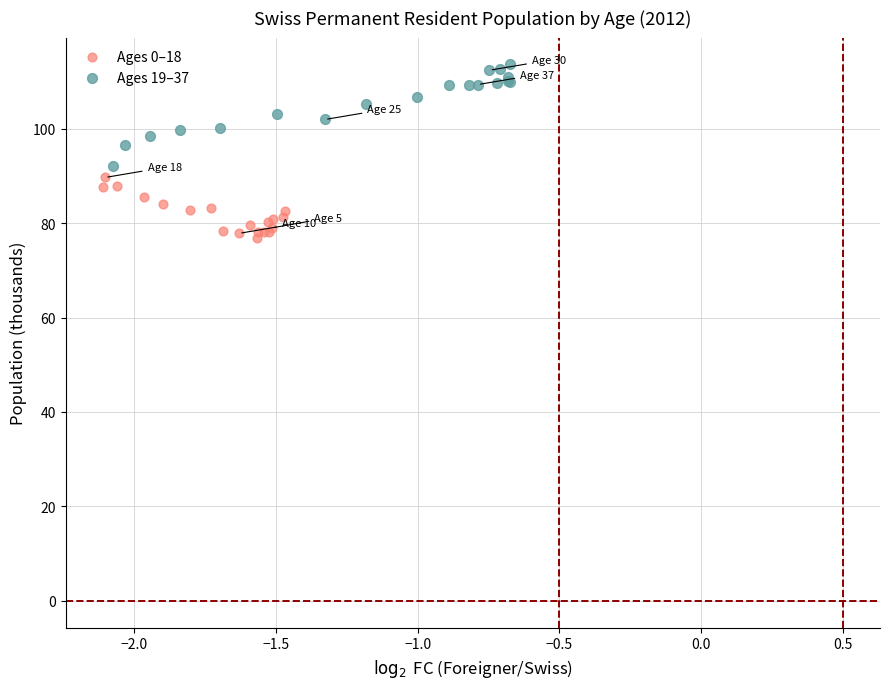

Which series contains the lowest Y value?

Ages 0–18